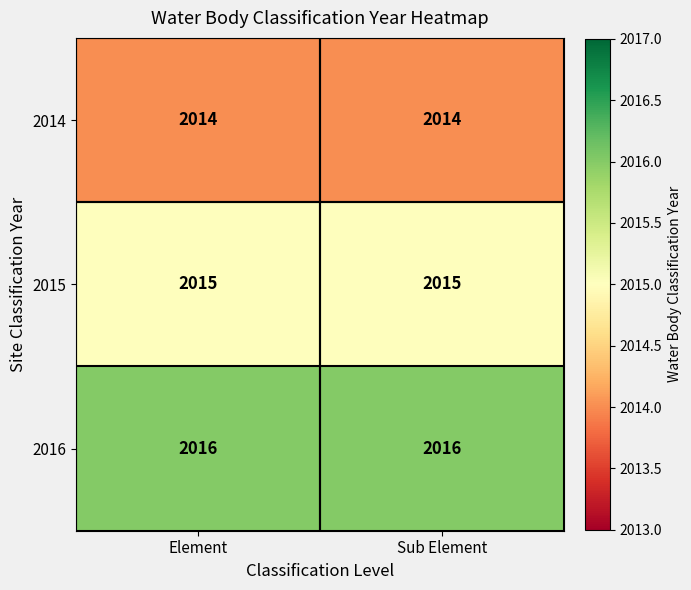

What is the smallest value displayed?

2014